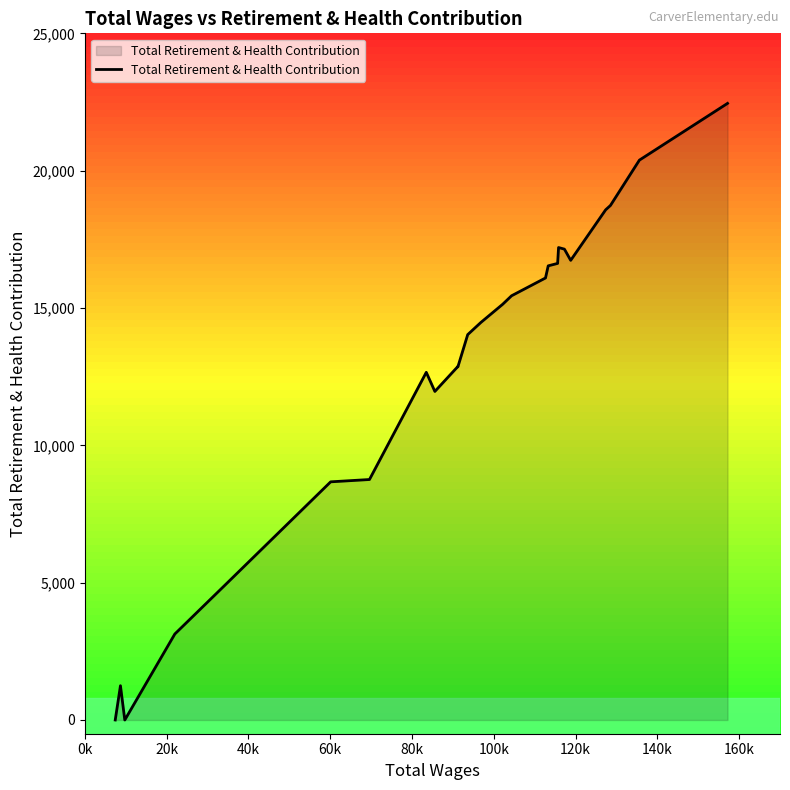

What is the difference between the maximum and minimum values?

22450